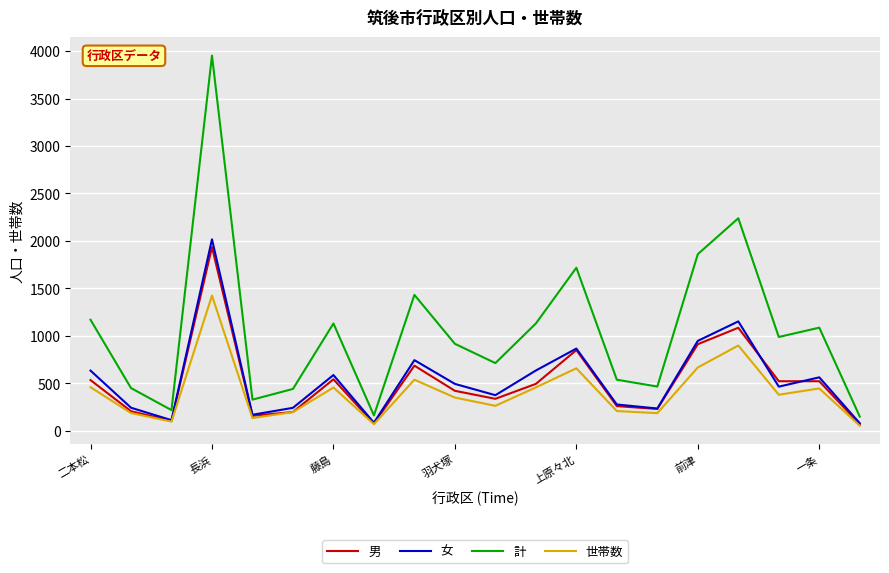

Which series has the largest total across all categories?

計